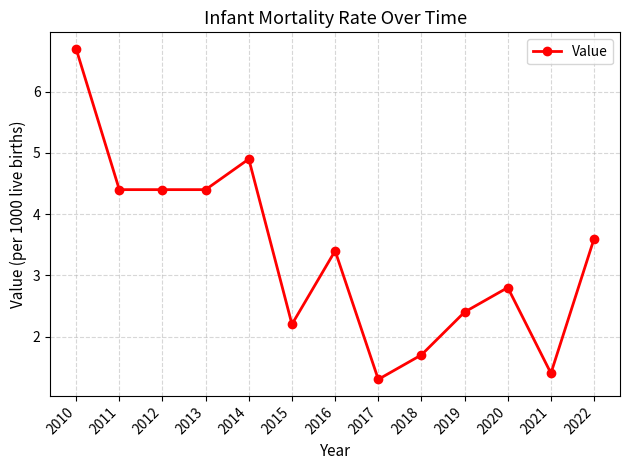

What is the value of the 5th point from the left?

4.9